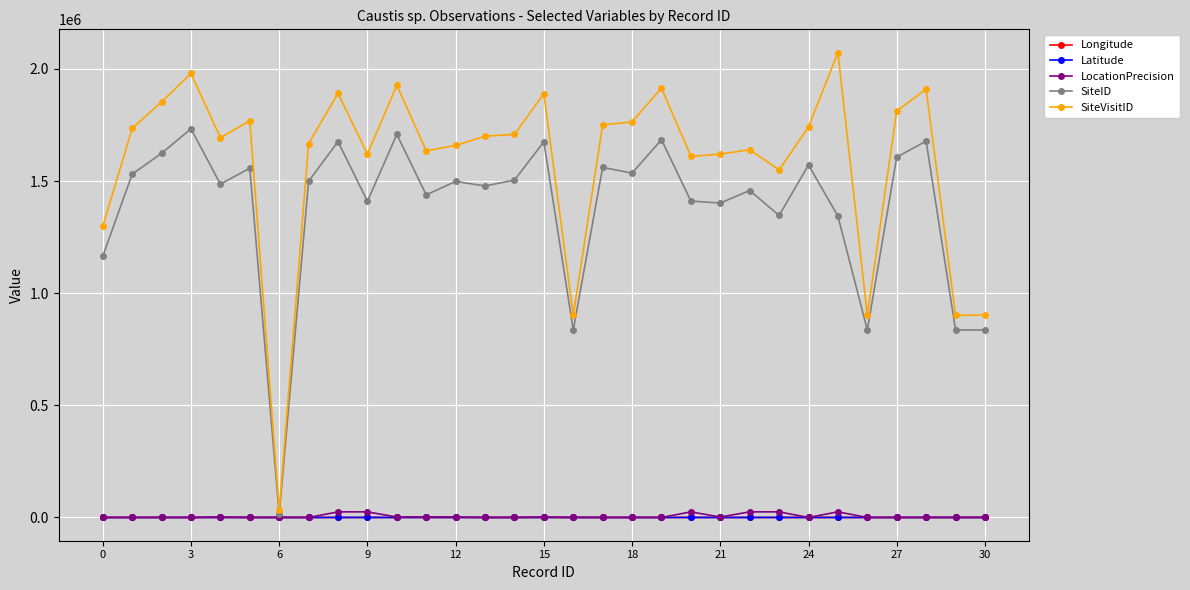

What is the greatest value displayed?

2072724.0